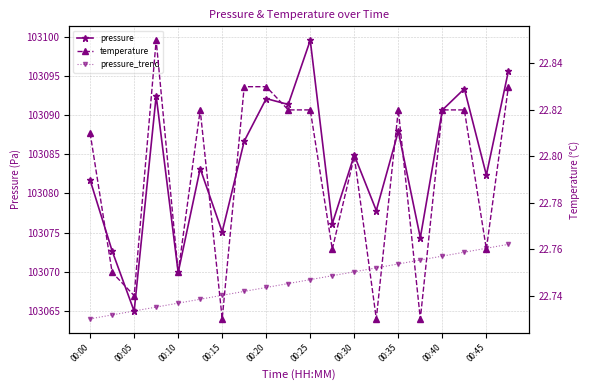

Rank the series by their maximum value, from highest to lowest.

pressure, pressure_trend, temperature